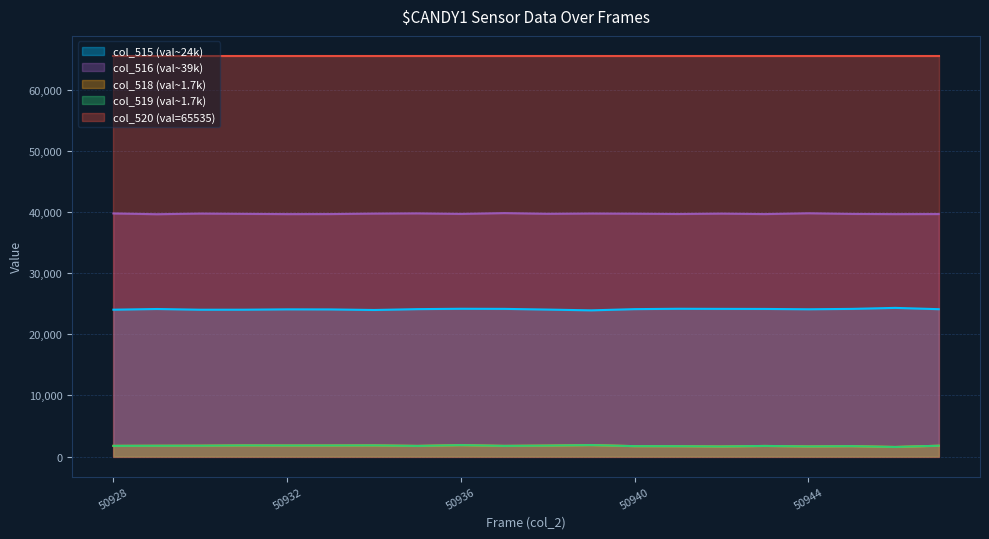

Which series has the largest total across all categories?

col_520 (val=65535)